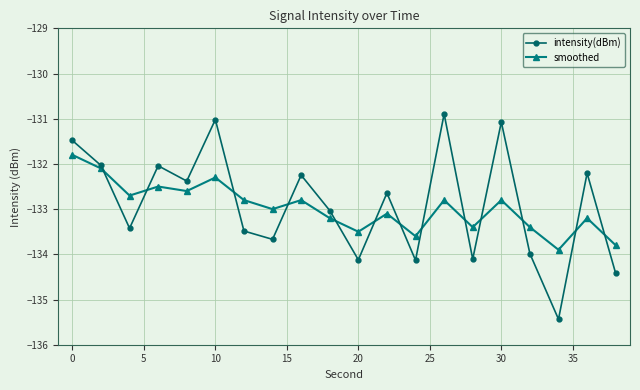

Which series has the largest range (max minus min)?

intensity(dBm)